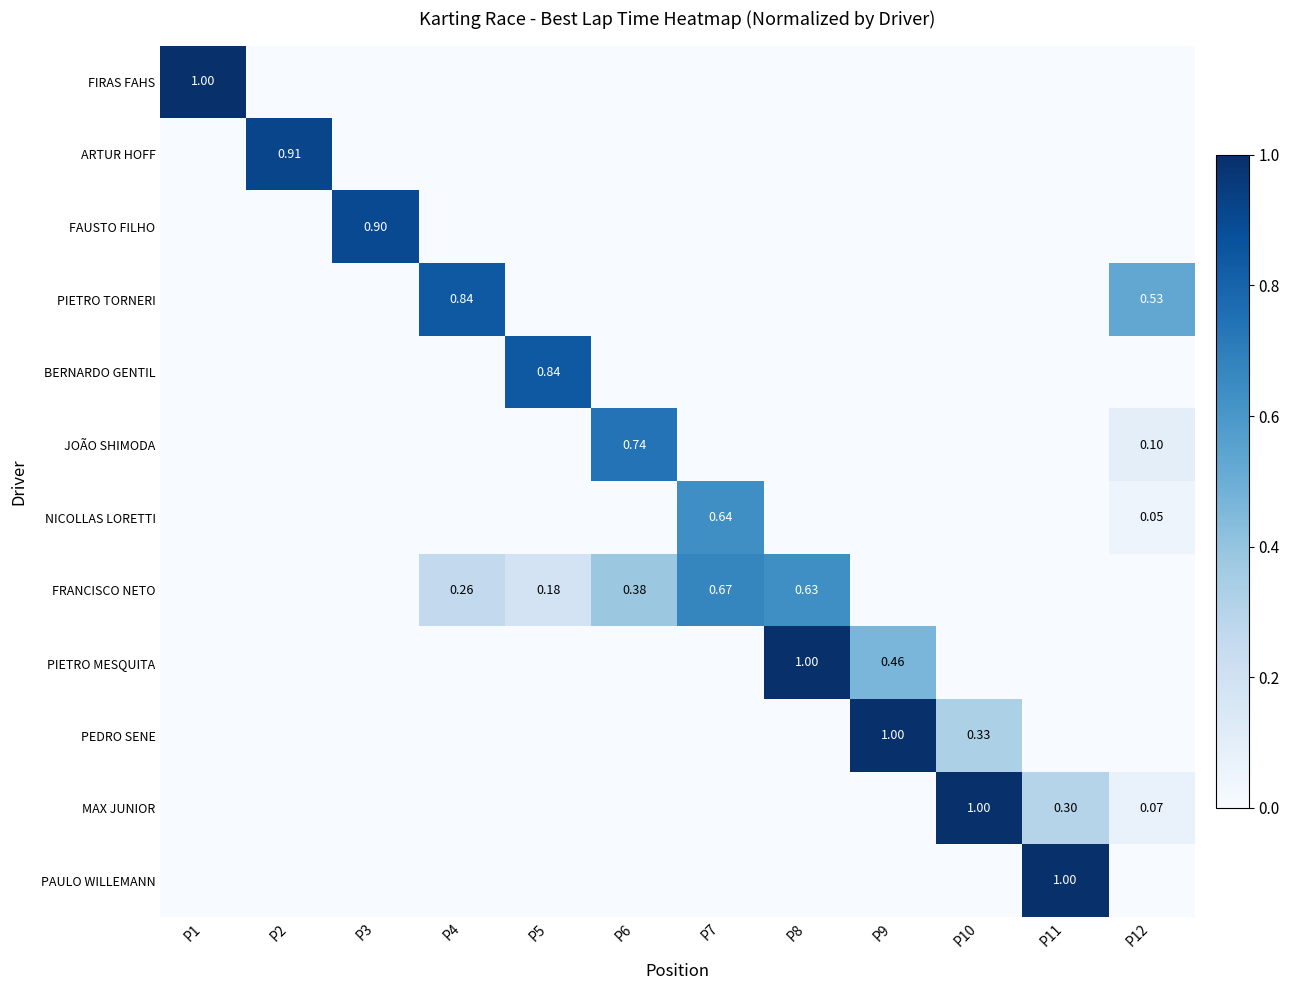

How many data points does each series have?

12